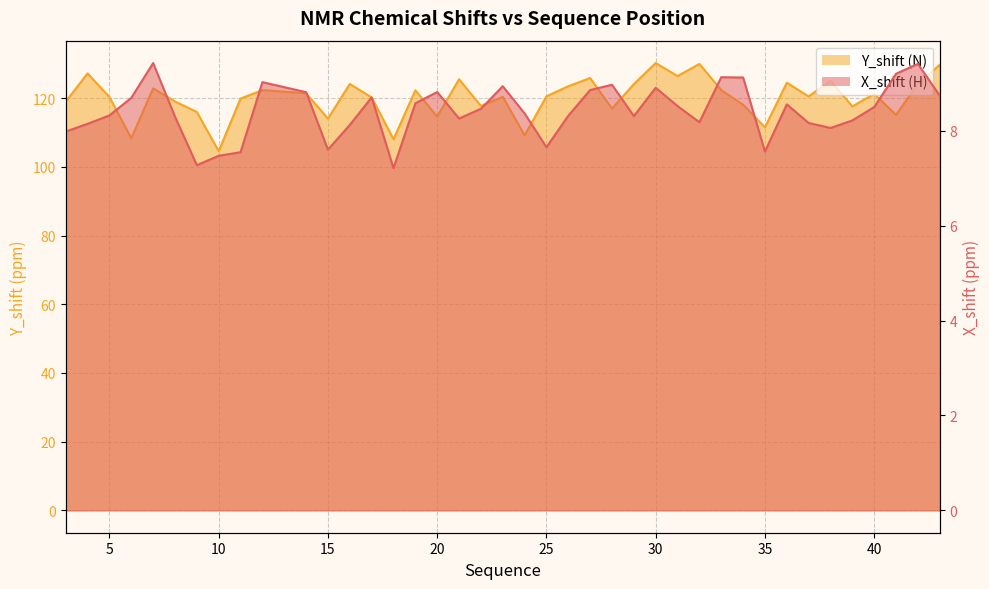

Is the value of Y_shift at 36 greater than the value of X_shift at 4?

Yes